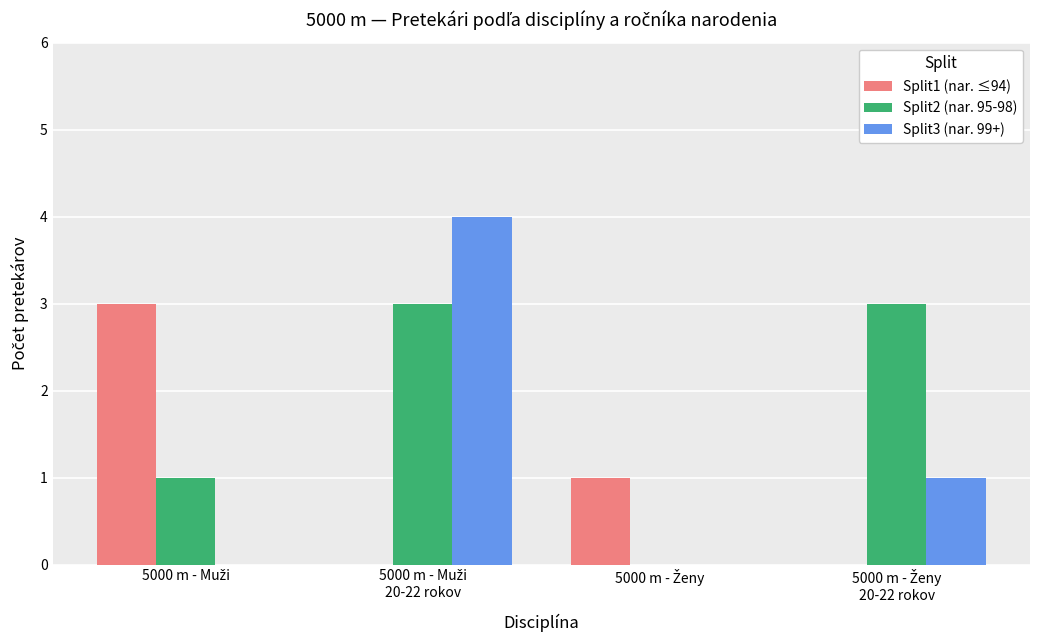

Which series has the largest total across all categories?

Split2 (nar. 95-98)